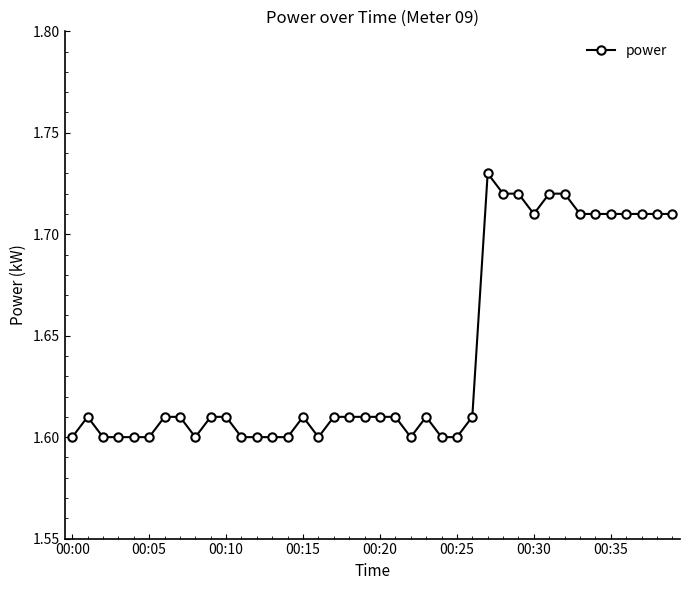

Count the values in the range 1 to 2.

40